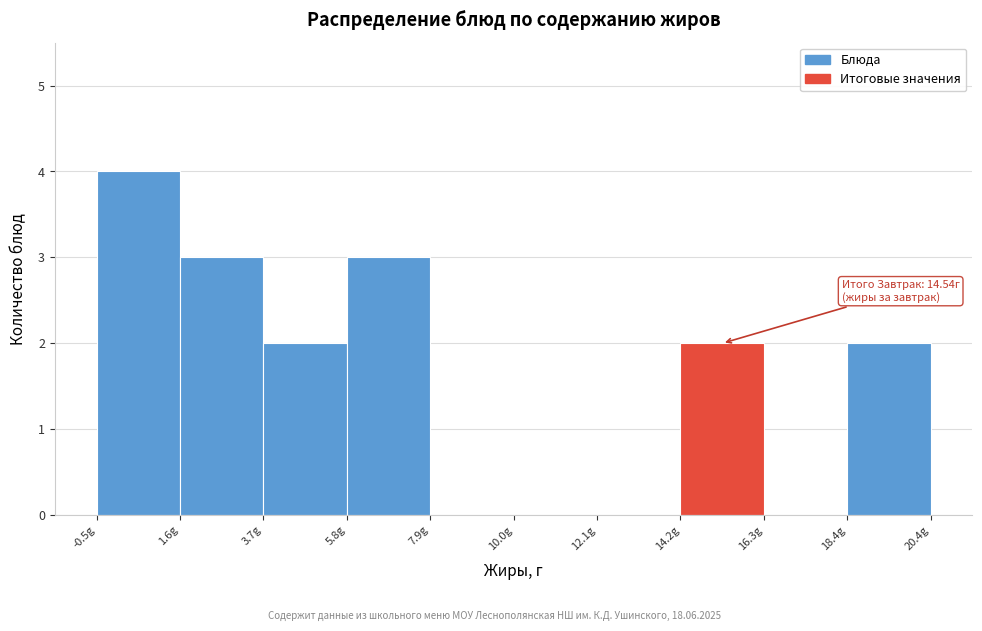

Over which range of the x-axis is the bar tallest?

-0.5 to 1.5